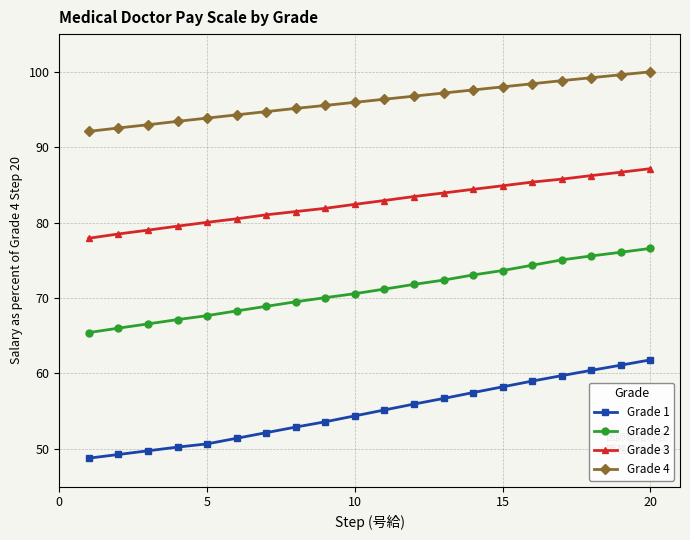

True or false: Grade 1 and Grade 3 intersect in this chart.

False